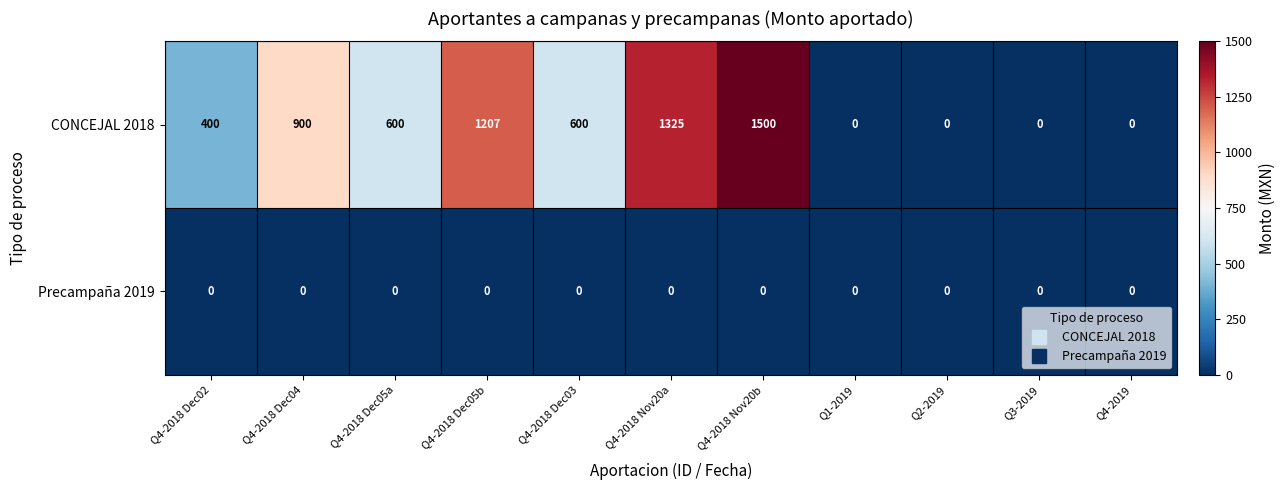

At which category does the chart reach its peak across all series?

Q4-2018 Nov20b